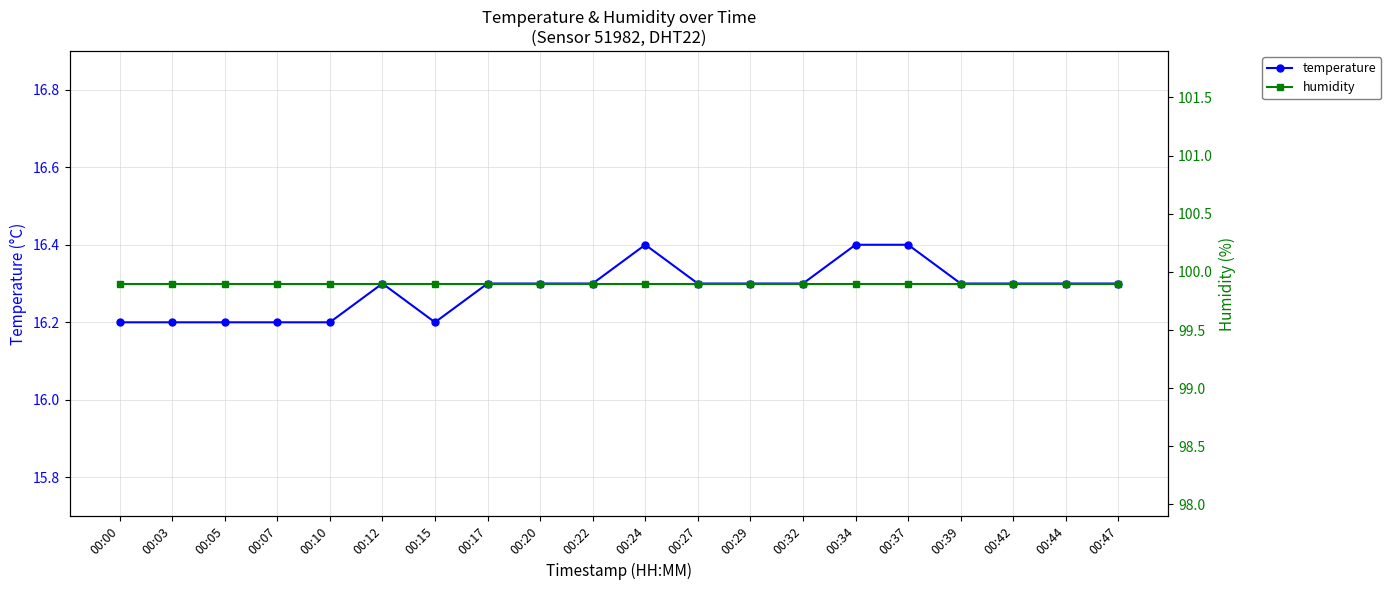

How many interior local valleys does the temperature series have?

1